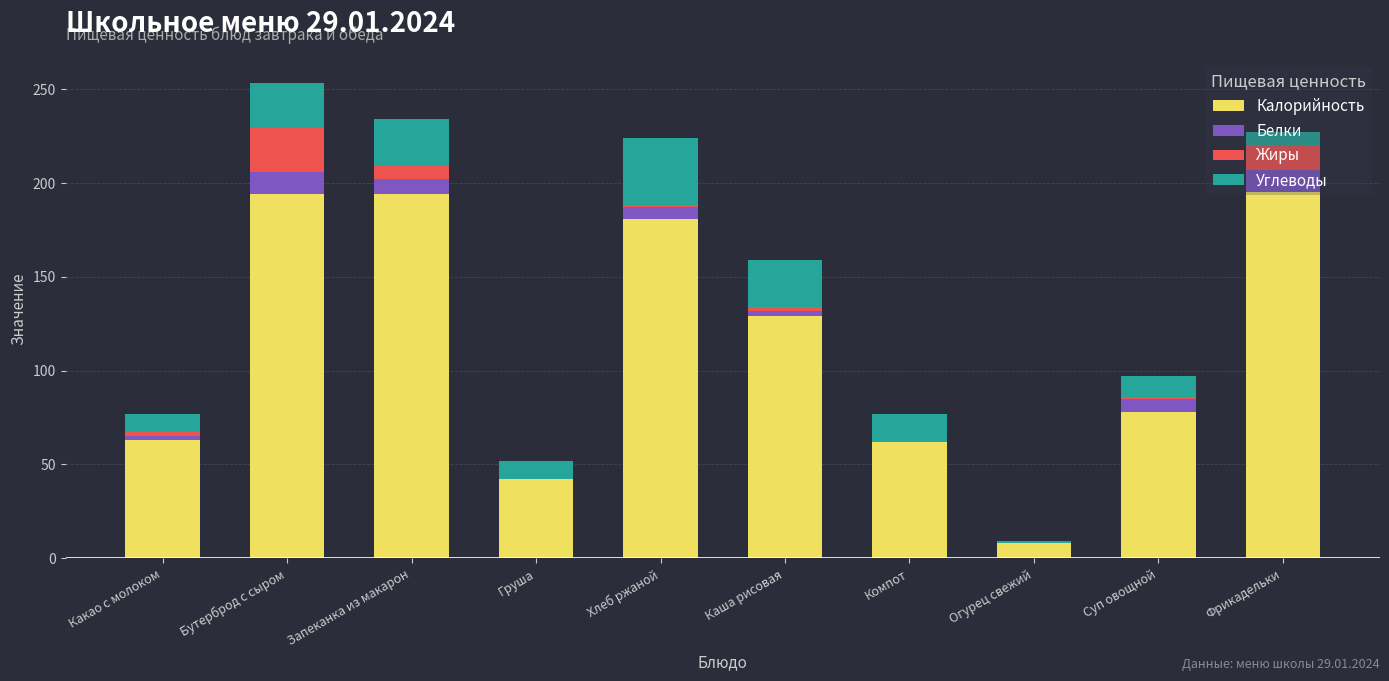

What is the sum of all Калорийность values?

1146